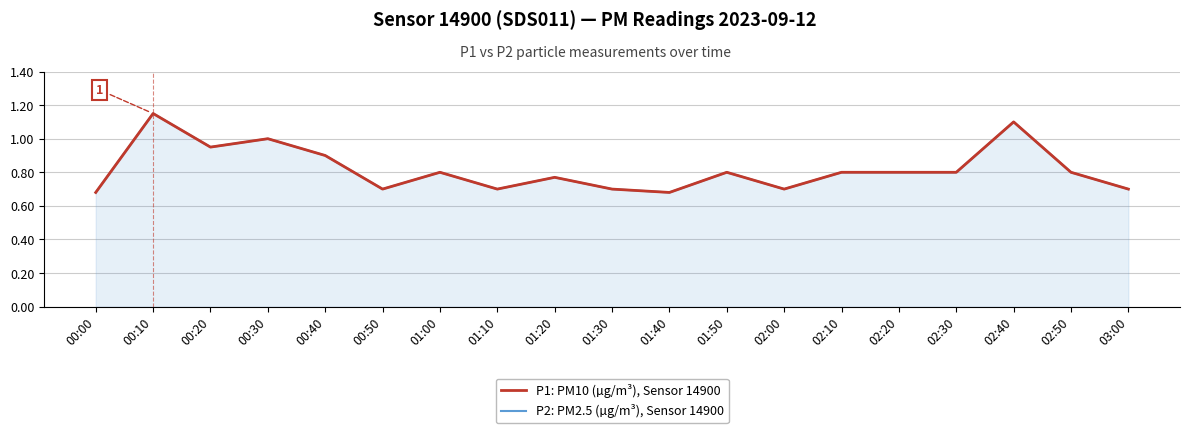

Which category has the lowest value in the P2: PM2.5 (µg/m³), Sensor 14900 series?

00:00